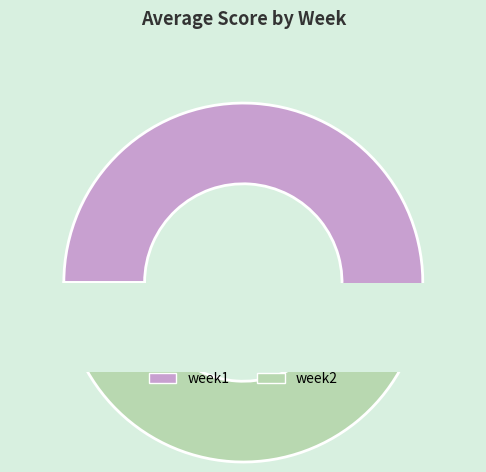

Which slice is the largest?

week1